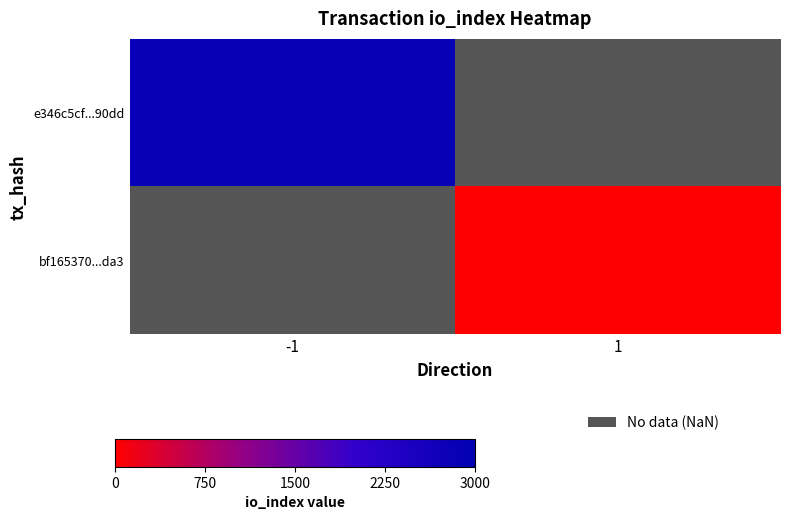

How many categories are shown in the chart?

2